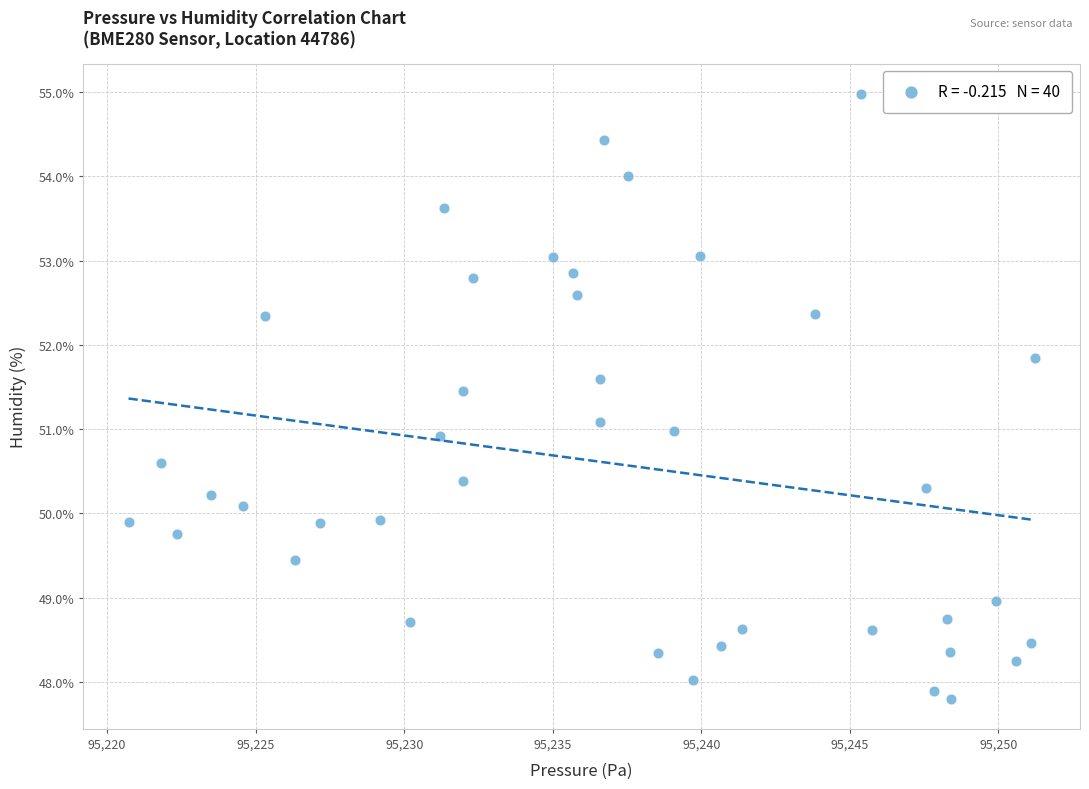

What is the range of X values (max minus min)?

30.5